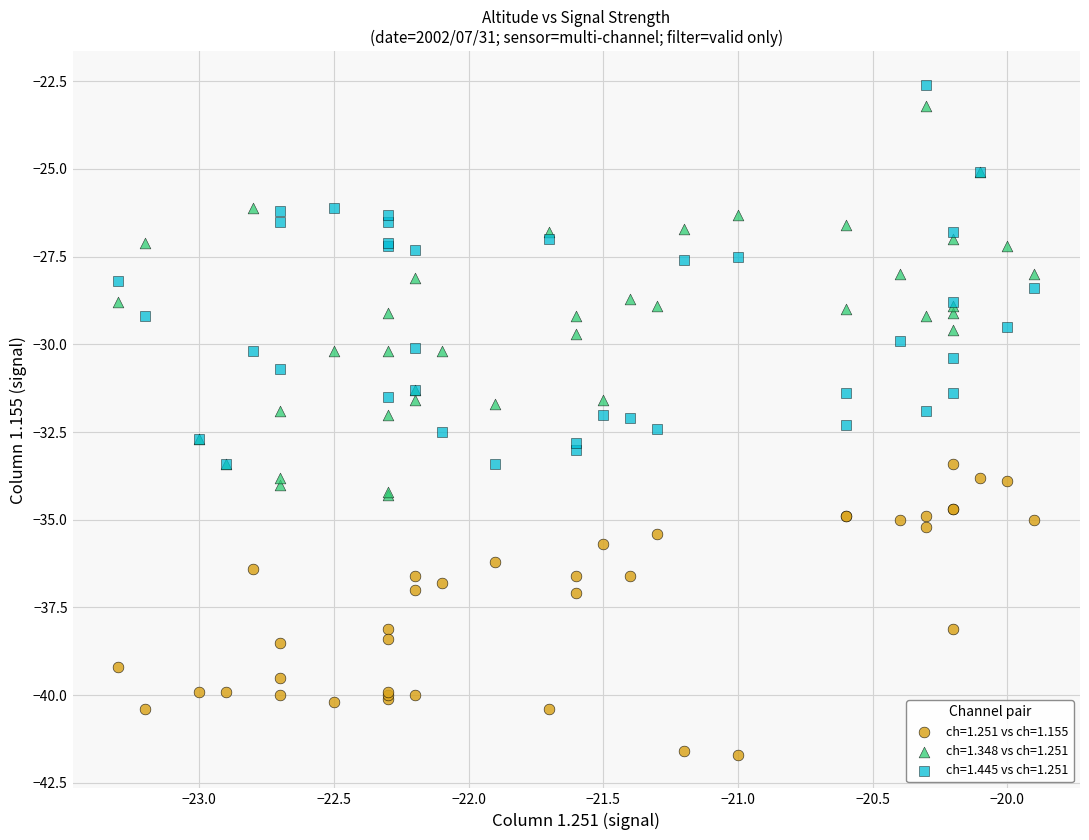

What are all the series names shown in the legend?

ch=1.251 vs ch=1.155, ch=1.348 vs ch=1.251, ch=1.445 vs ch=1.251